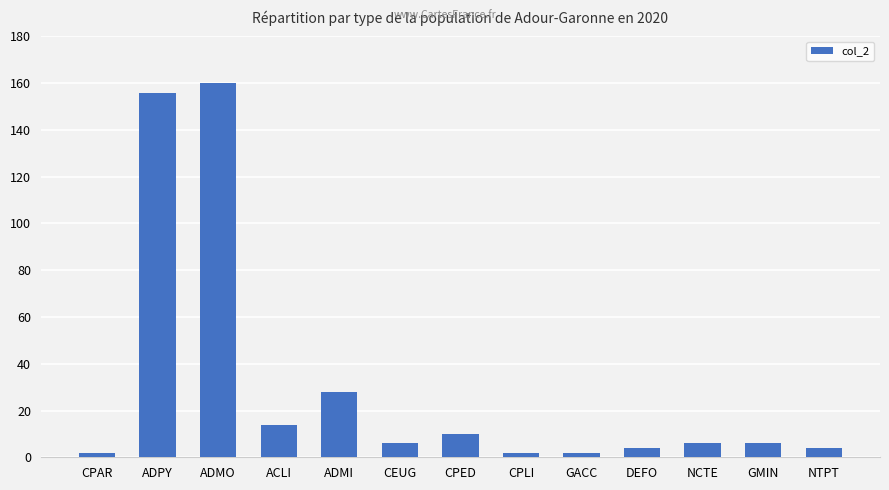

Where is the data nearest to the value 81?

ADMI